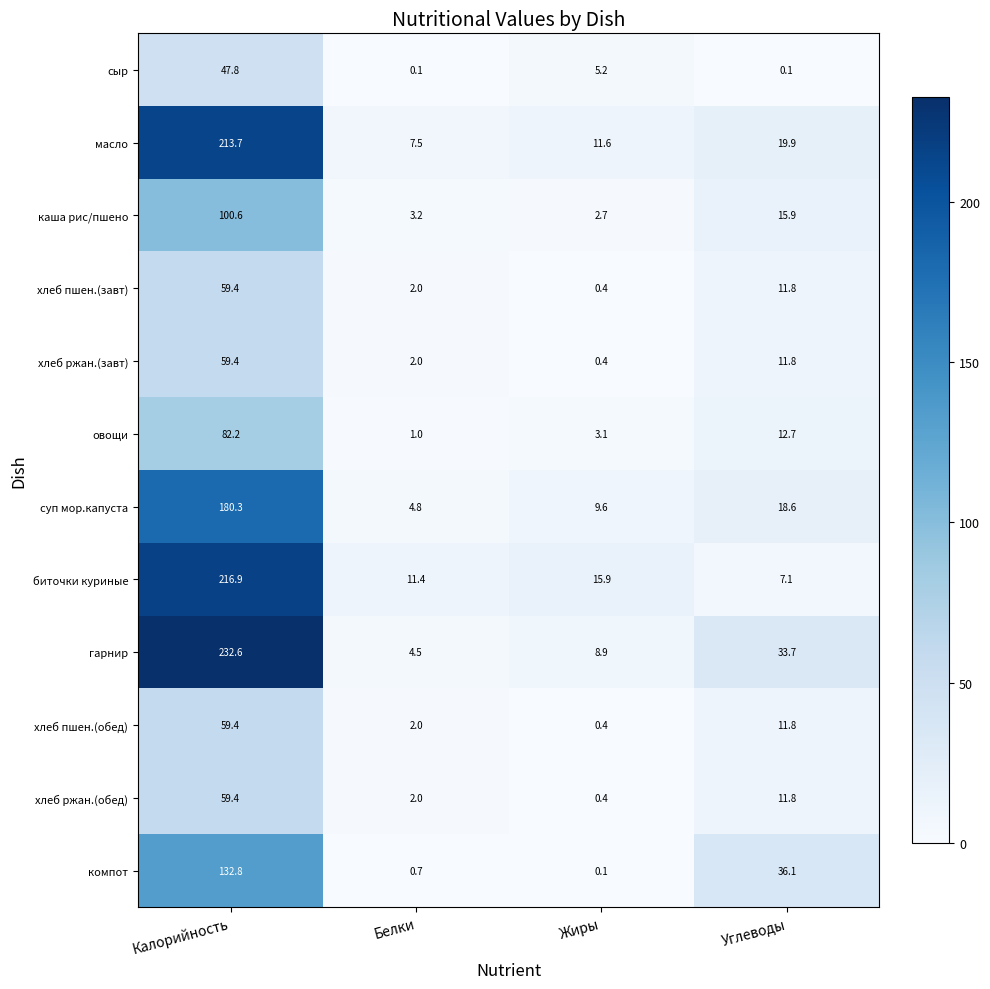

Where does the хлеб пшен.(обед) series first go above 11?

Калорийность